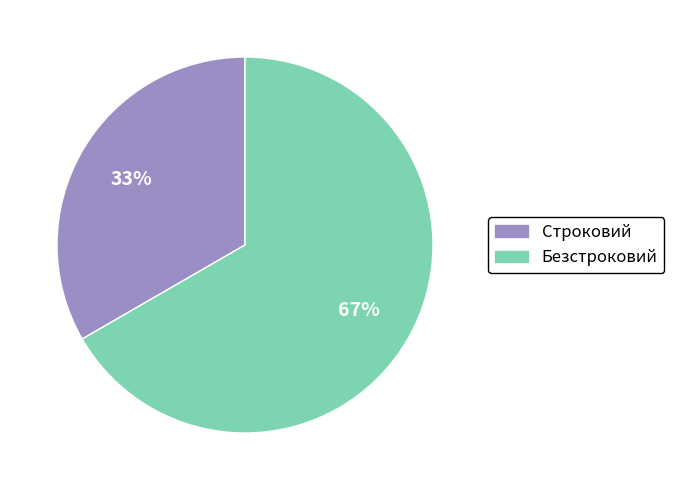

To the nearest percent, what portion does Безстроковий represent?

67%